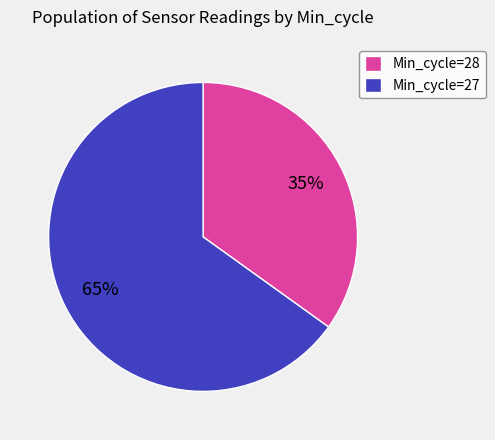

Which category has the biggest portion of the pie?

Min_cycle=27